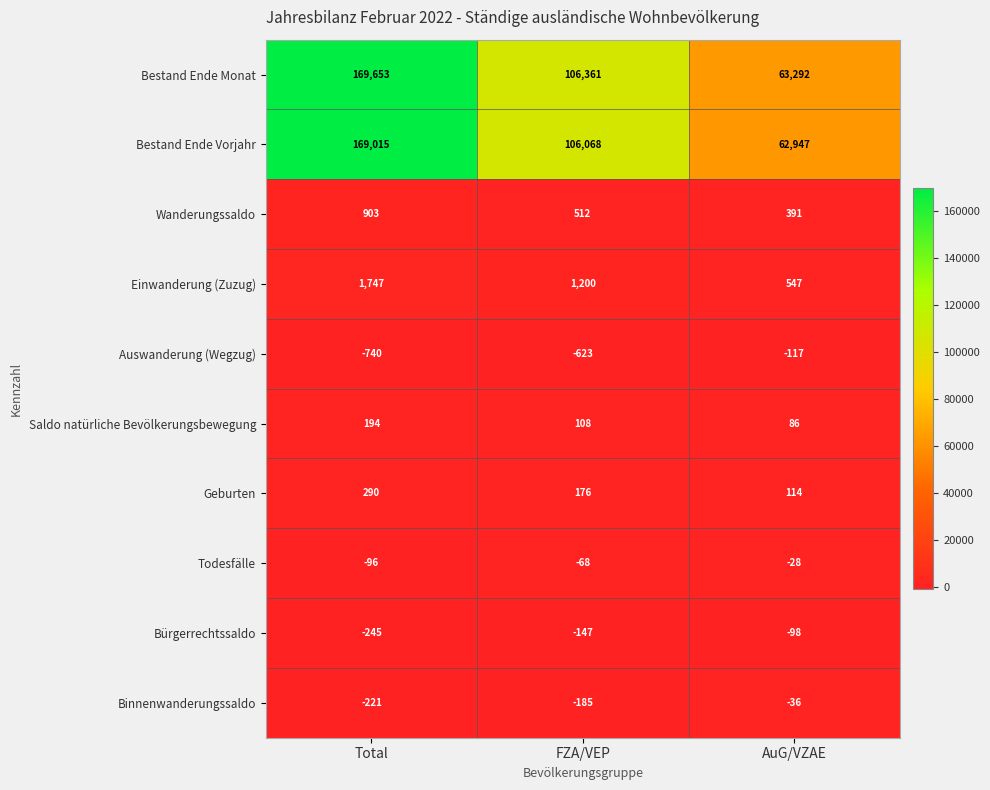

The Auswanderung (Wegzug) series shows -1074 at Total. True or false?

False